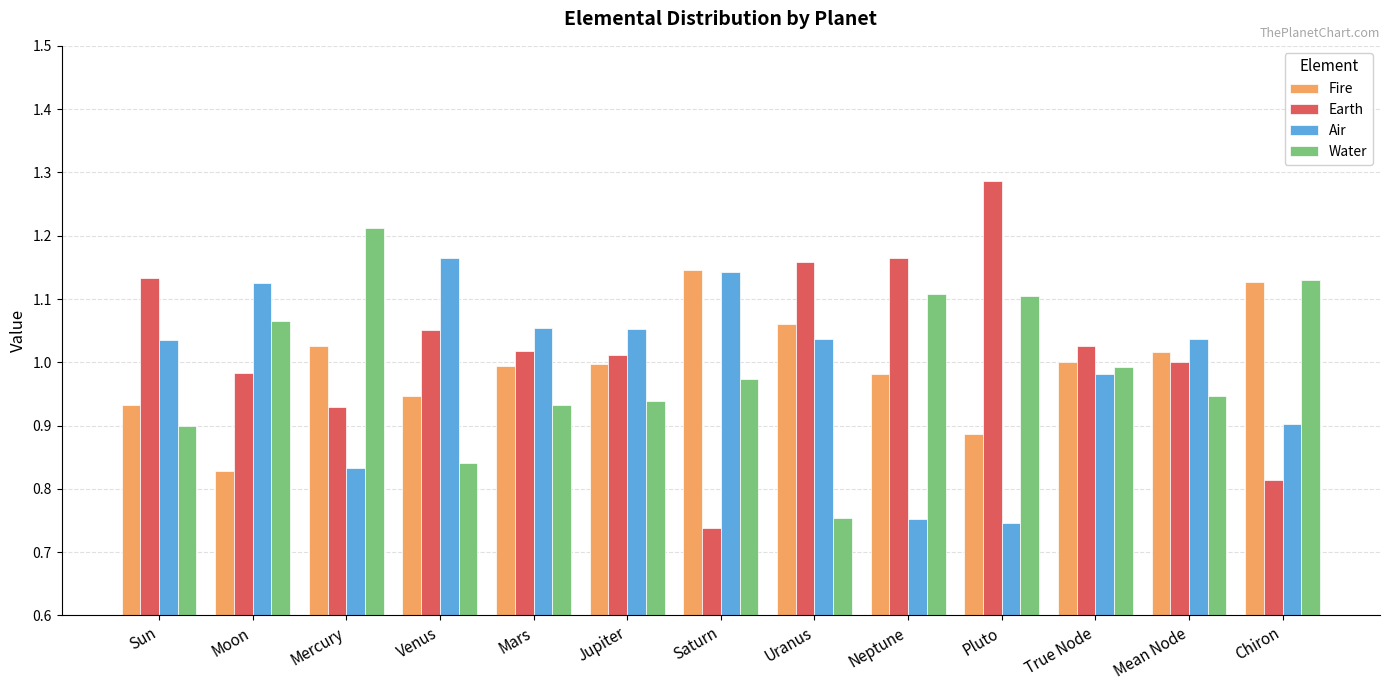

What is the difference between the maximum and minimum values in the Fire series?

0.3